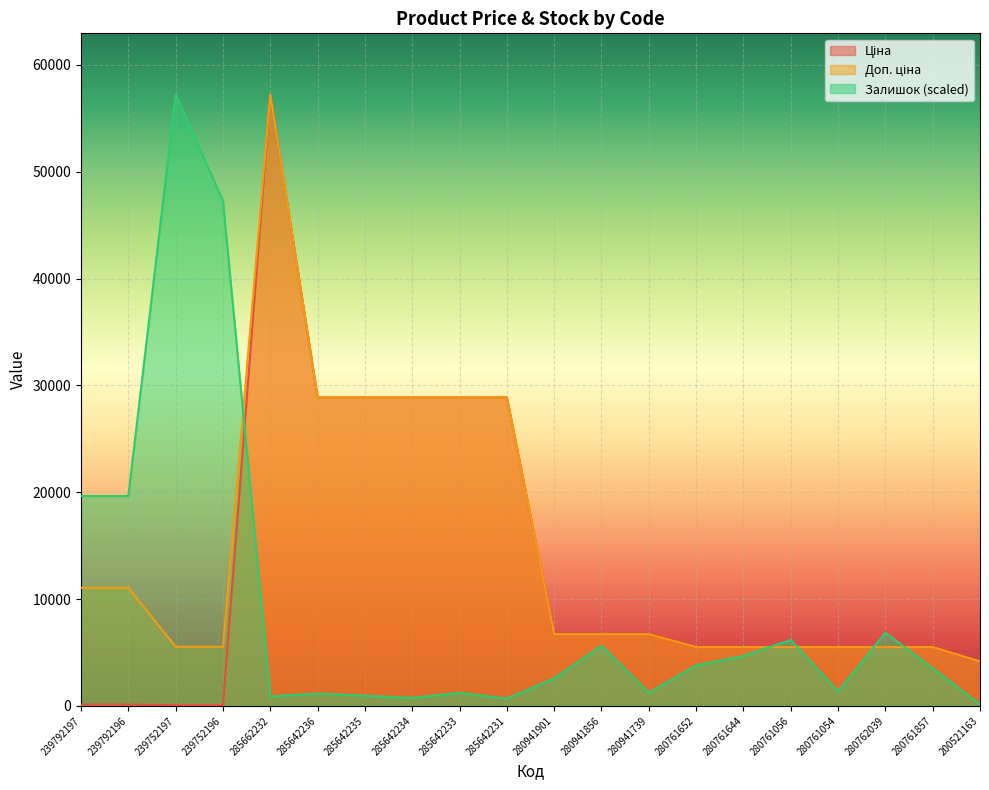

At which category does Ціна reach its first local peak?

285662232